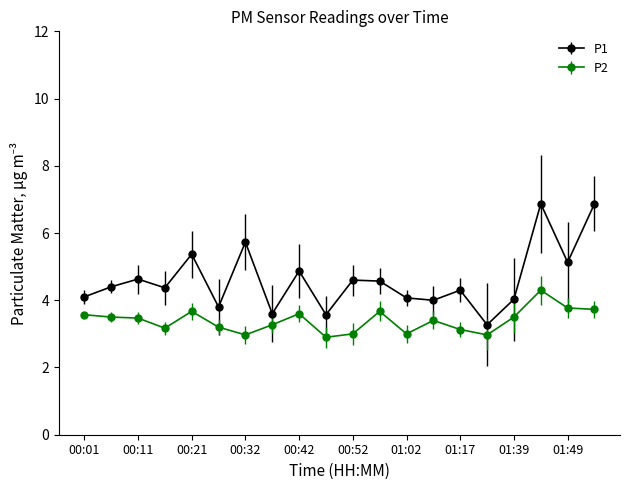

Rank the series by their maximum value, from highest to lowest.

P1, P2